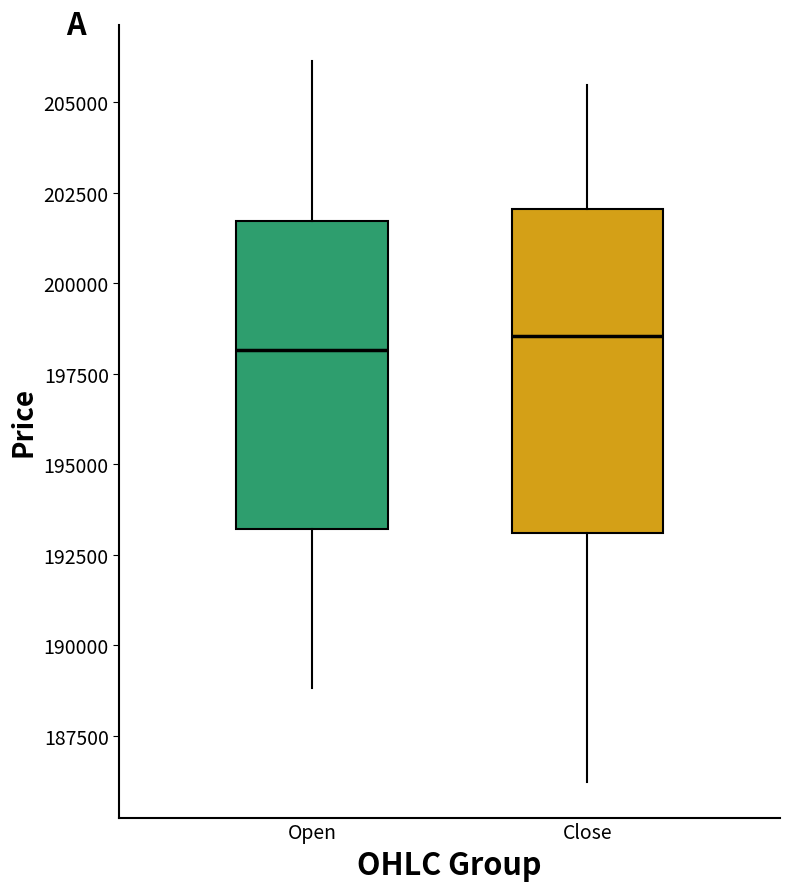

Reading left to right, read every box against the y-axis: the position of its median line, the range the box covers, and the ends of its whiskers. The values are not printed on the chart, so give them approximately, as read against the axis.

Open: median 198000, box 193000 to 201500, whiskers 189000 to 206000
Close: median 198500, box 193000 to 202000, whiskers 186000 to 205500